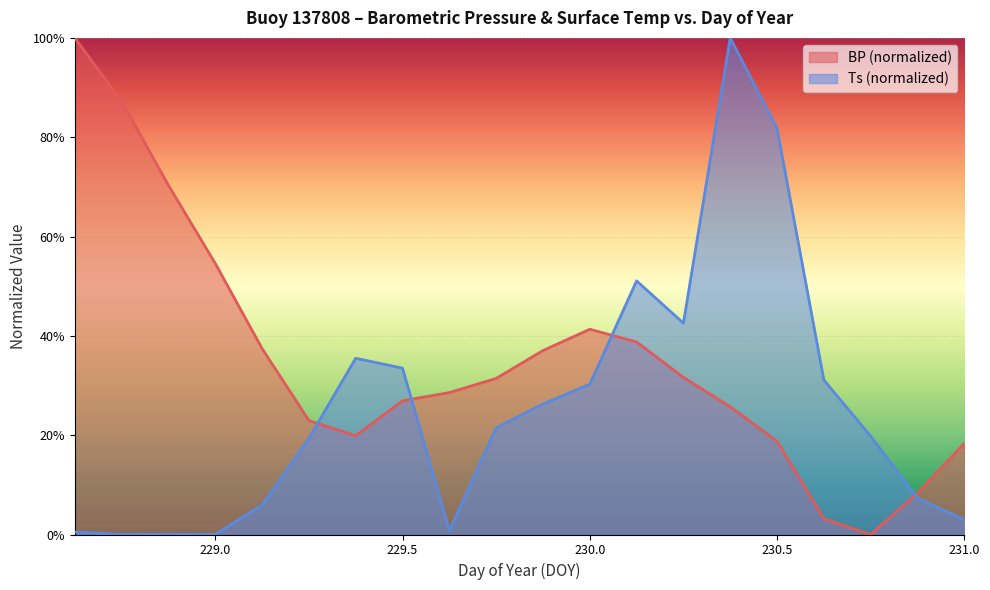

How many lines are shown in the chart?

2